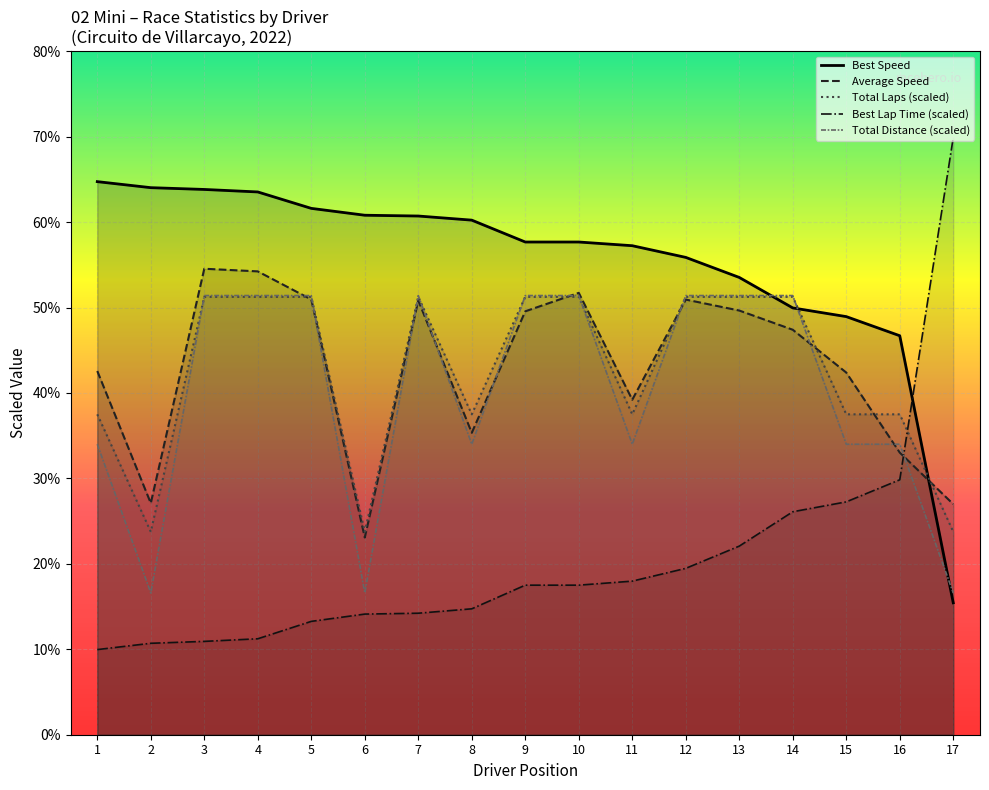

What is the difference between the maximum and second lowest values in the Total Distance series?

34.8